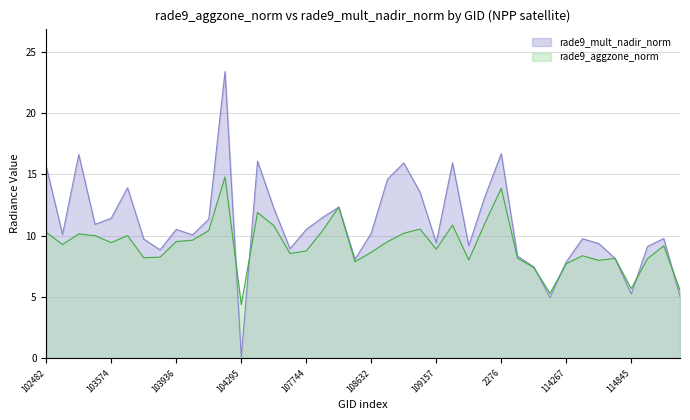

What is the difference between the maximum and minimum values in the rade9_mult_nadir_norm series?

23.3